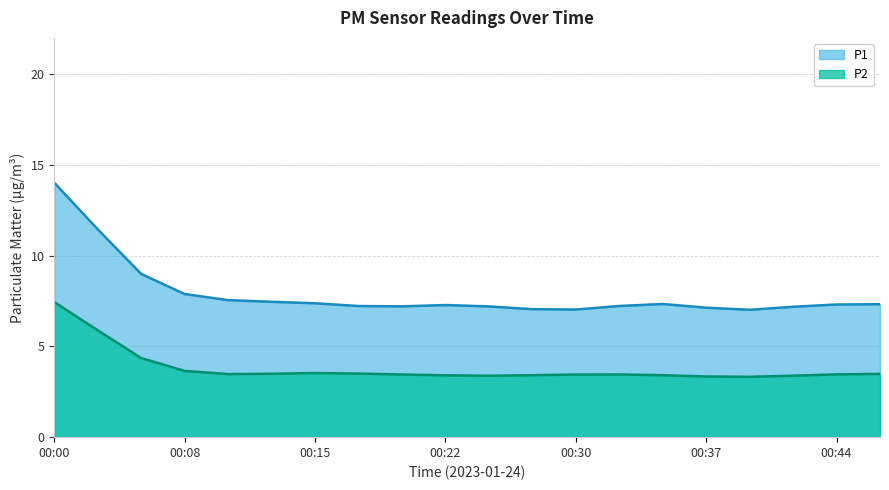

At which category is the sum across all series the highest?

00:00